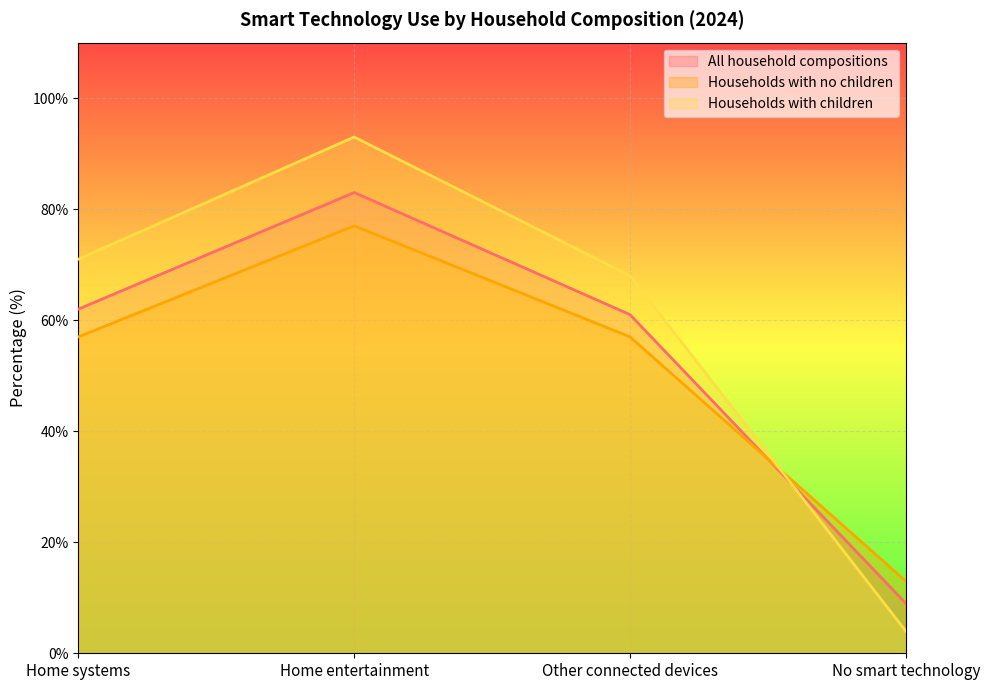

Reading left to right, what are all the values shown in this chart?

All household compositions: 62	83	61	9
Households with no children: 57	77	57	13
Households with children: 71	93	68	4